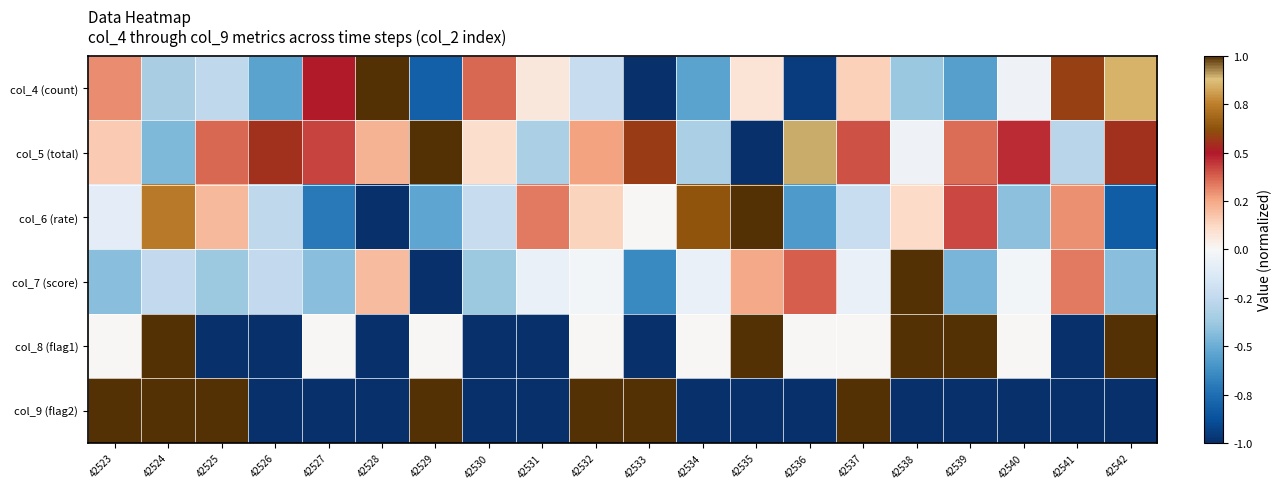

Reading left to right, what are all the values shown in this chart?

col_4 (count): 42523=0.3	42524=-0.3	42525=-0.3	42526=-0.5	42527=0.5	42528=1.0	42529=-0.8	42530=0.4	42531=0.1	42532=-0.2	42533=-1.0	42534=-0.5	42535=0.1	42536=-1.0	42537=0.1	42538=-0.4	42539=-0.6	42540=-0.0	42541=0.6	42542=0.8
col_5 (total): 42523=0.2	42524=-0.5	42525=0.4	42526=0.6	42527=0.4	42528=0.2	42529=1.0	42530=0.1	42531=-0.3	42532=0.3	42533=0.6	42534=-0.3	42535=-1.0	42536=0.9	42537=0.4	42538=-0.0	42539=0.4	42540=0.5	42541=-0.3	42542=0.5
col_6 (rate): 42523=-0.1	42524=0.7	42525=0.2	42526=-0.3	42527=-0.7	42528=-1.0	42529=-0.5	42530=-0.2	42531=0.3	42532=0.1	42533=0.0	42534=0.6	42535=1.0	42536=-0.6	42537=-0.2	42538=0.1	42539=0.4	42540=-0.4	42541=0.3	42542=-0.8
col_7 (score): 42523=-0.4	42524=-0.2	42525=-0.4	42526=-0.2	42527=-0.4	42528=0.2	42529=-1.0	42530=-0.4	42531=-0.1	42532=-0.0	42533=-0.6	42534=-0.1	42535=0.2	42536=0.4	42537=-0.1	42538=1.0	42539=-0.5	42540=-0.0	42541=0.3	42542=-0.4
col_8 (flag1): 42523=0.0	42524=1.0	42525=-1.0	42526=-1.0	42527=0.0	42528=-1.0	42529=0.0	42530=-1.0	42531=-1.0	42532=0.0	42533=-1.0	42534=0.0	42535=1.0	42536=0.0	42537=0.0	42538=1.0	42539=1.0	42540=0.0	42541=-1.0	42542=1.0
col_9 (flag2): 42523=1.0	42524=1.0	42525=1.0	42526=-1.0	42527=-1.0	42528=-1.0	42529=1.0	42530=-1.0	42531=-1.0	42532=1.0	42533=1.0	42534=-1.0	42535=-1.0	42536=-1.0	42537=1.0	42538=-1.0	42539=-1.0	42540=-1.0	42541=-1.0	42542=-1.0